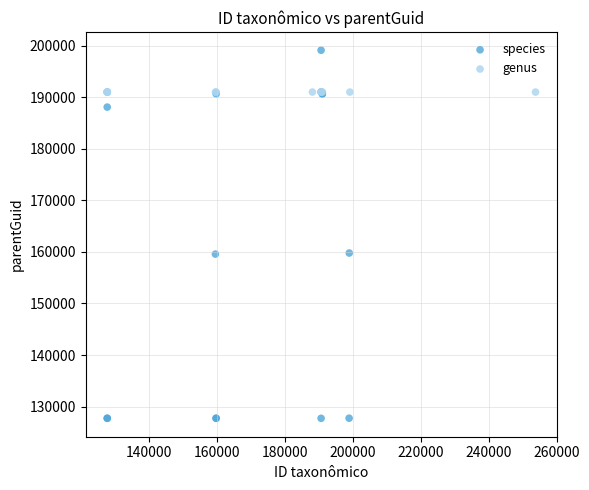

Which series contains the highest Y value?

species